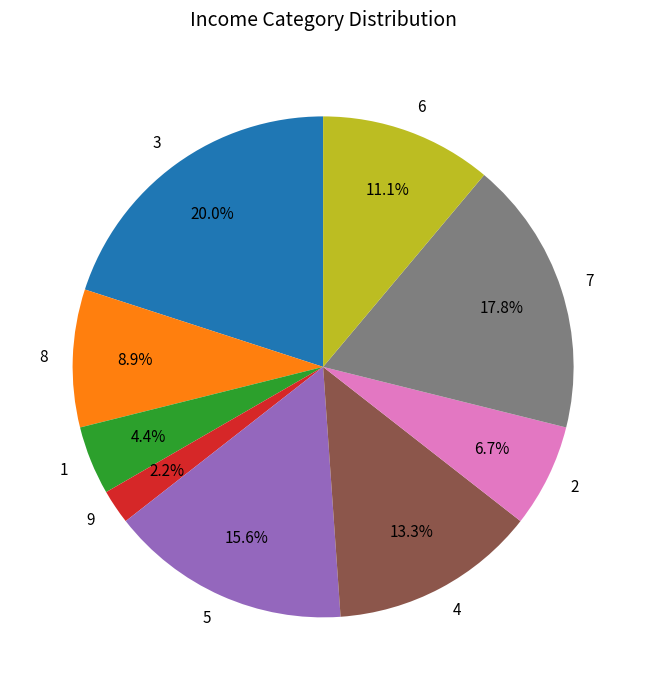

What is the ratio of the value at 2 to the value at 7?

0.4